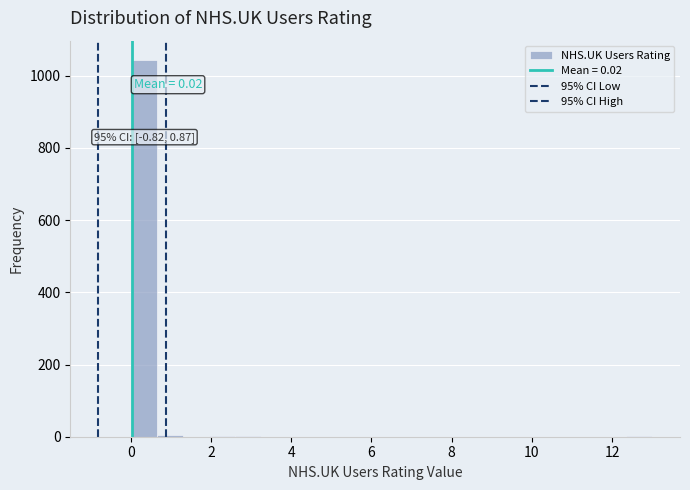

Read against the x-axis, roughly where is the centre of the tallest bar?

0.4